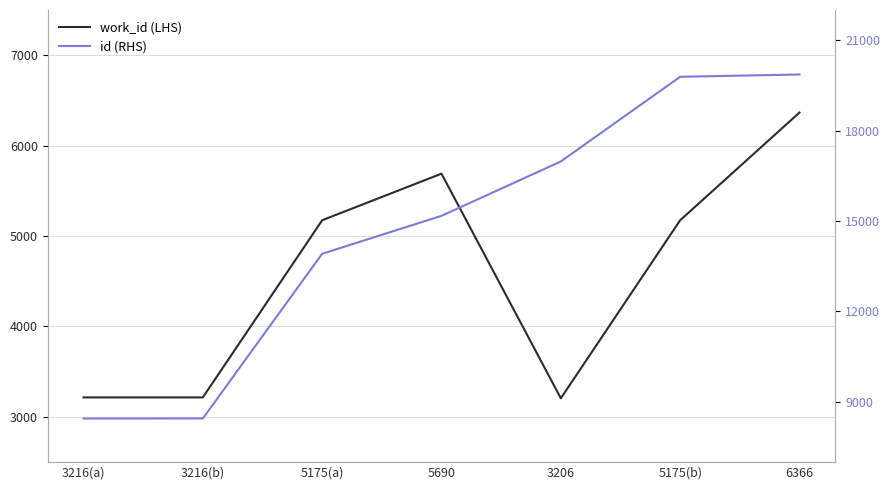

At which category is the sum across all series the highest?

6366